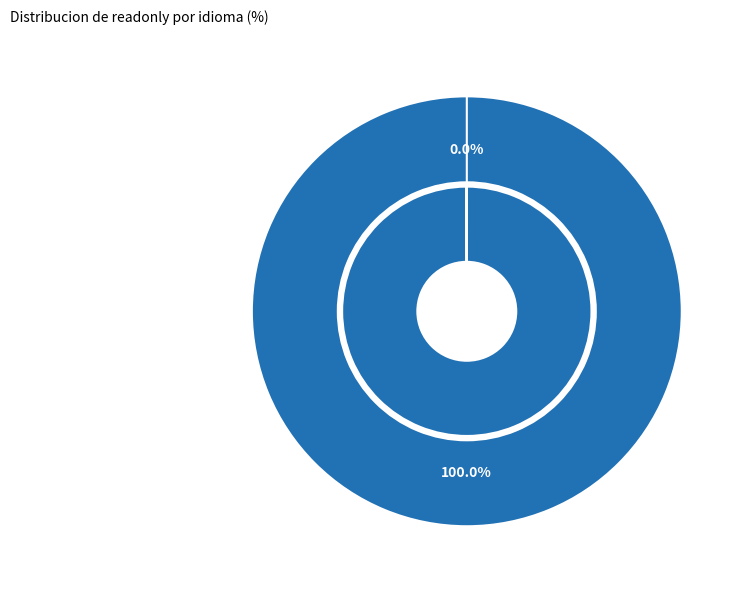

Does French account for over 50% of the chart?

No